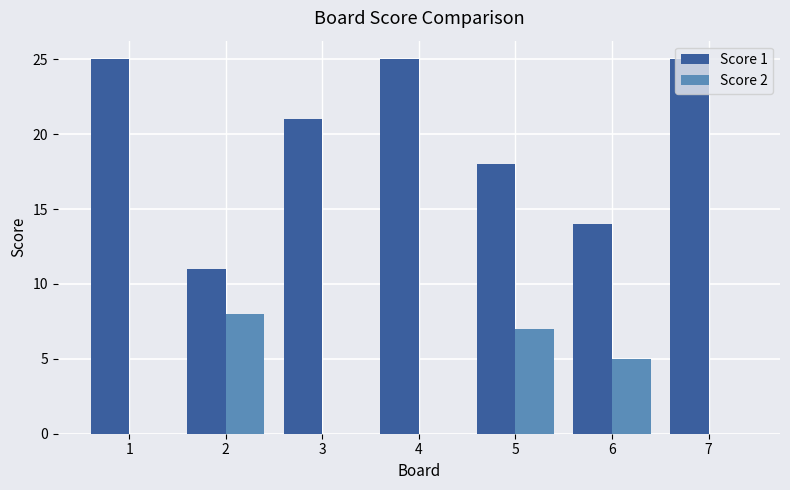

What are all the series names shown in the legend?

Score 1, Score 2